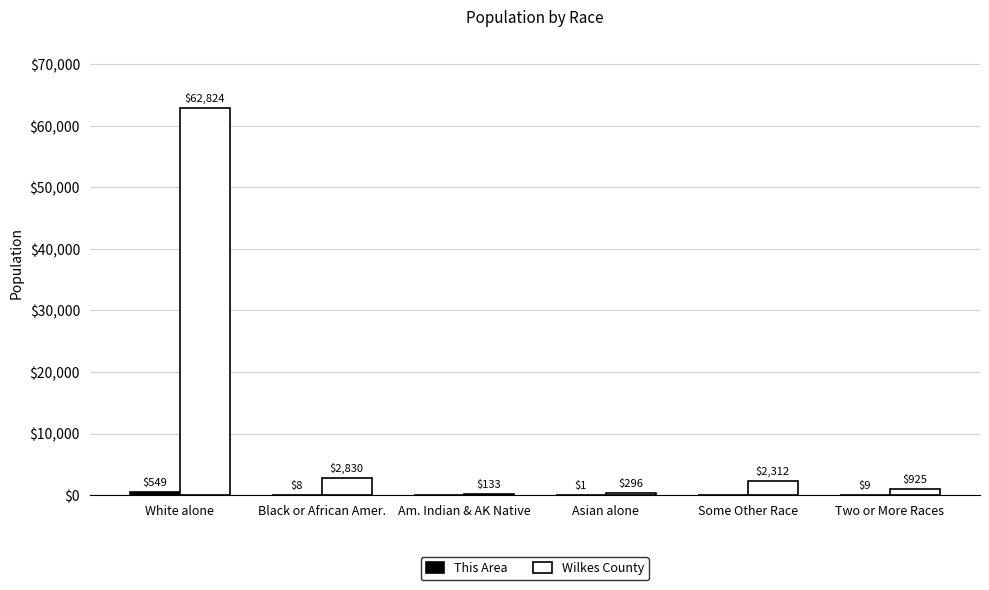

Which series has the largest total across all categories?

Wilkes County